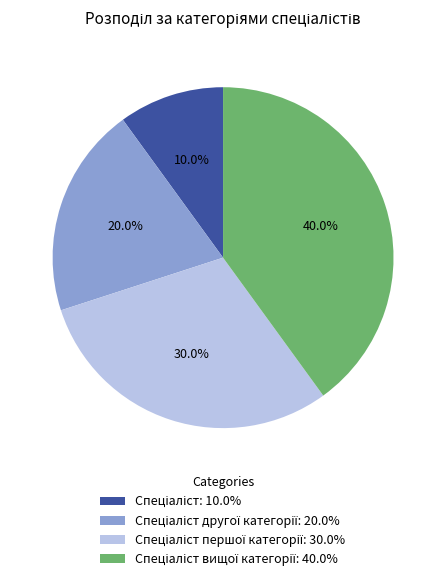

Is there any slice that represents more than half of the pie?

No